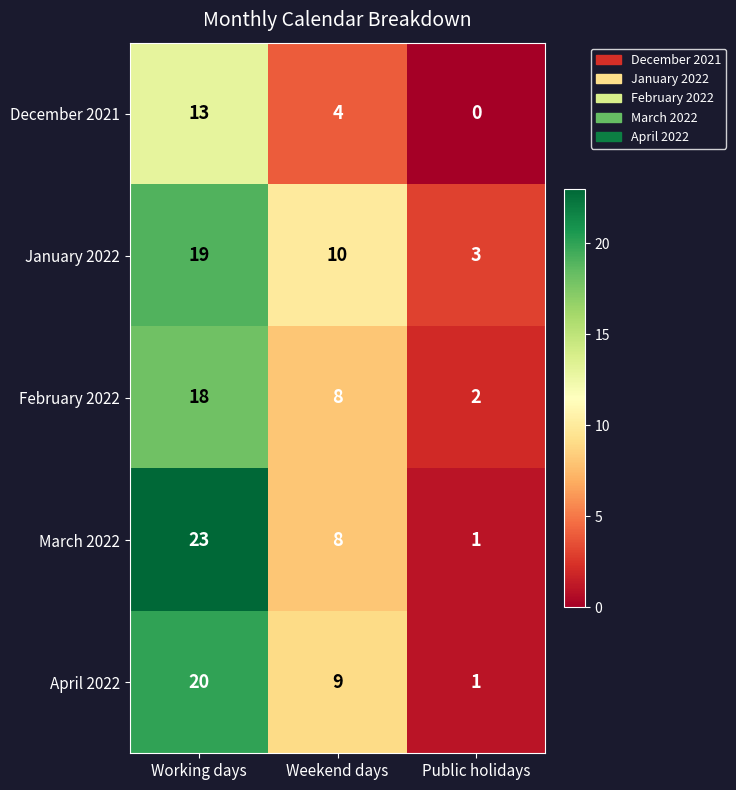

Read the January 2022 value at Weekend days, to the nearest 5.

10